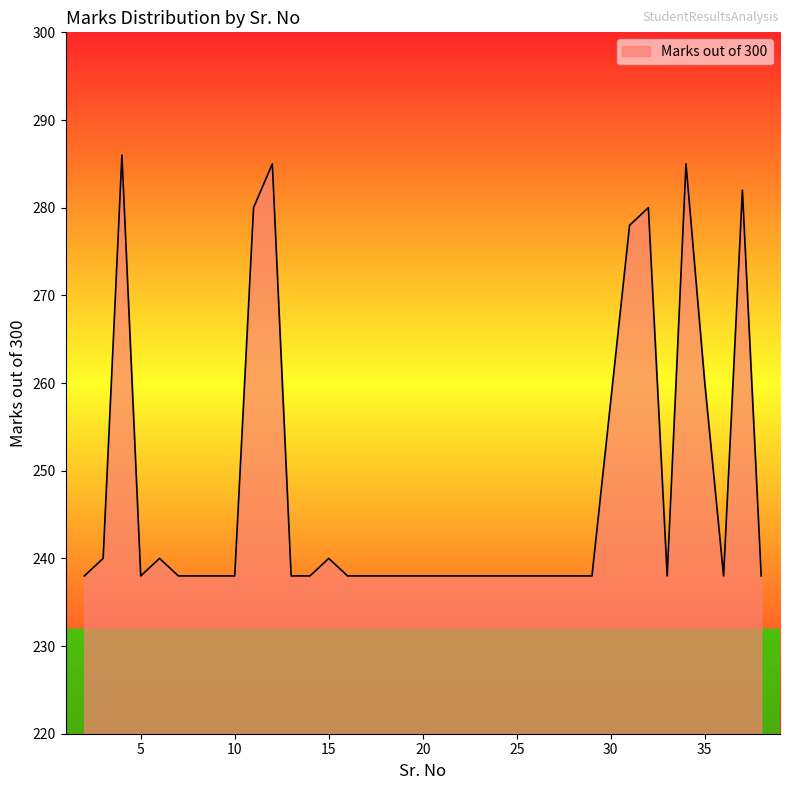

What is the maximum value shown in the chart?

286